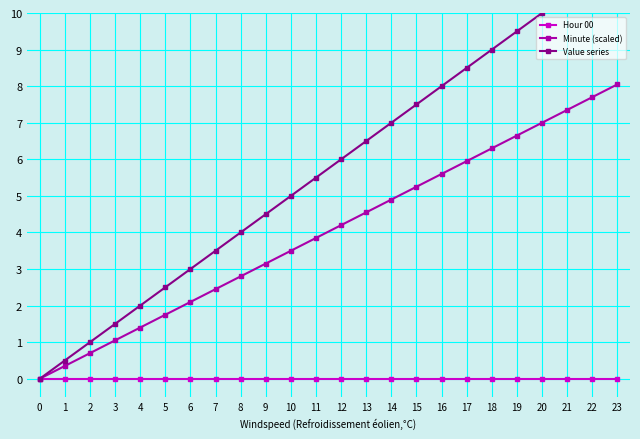

The Value series series shows 15.3 at 22. True or false?

False